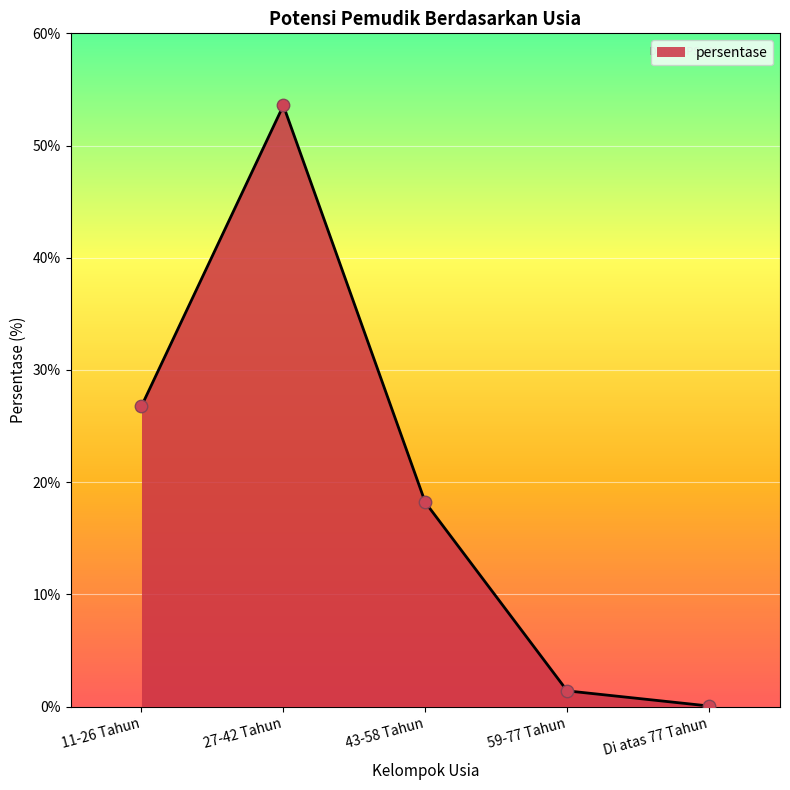

Which has a higher value, Di atas 77 Tahun or 27-42 Tahun?

27-42 Tahun